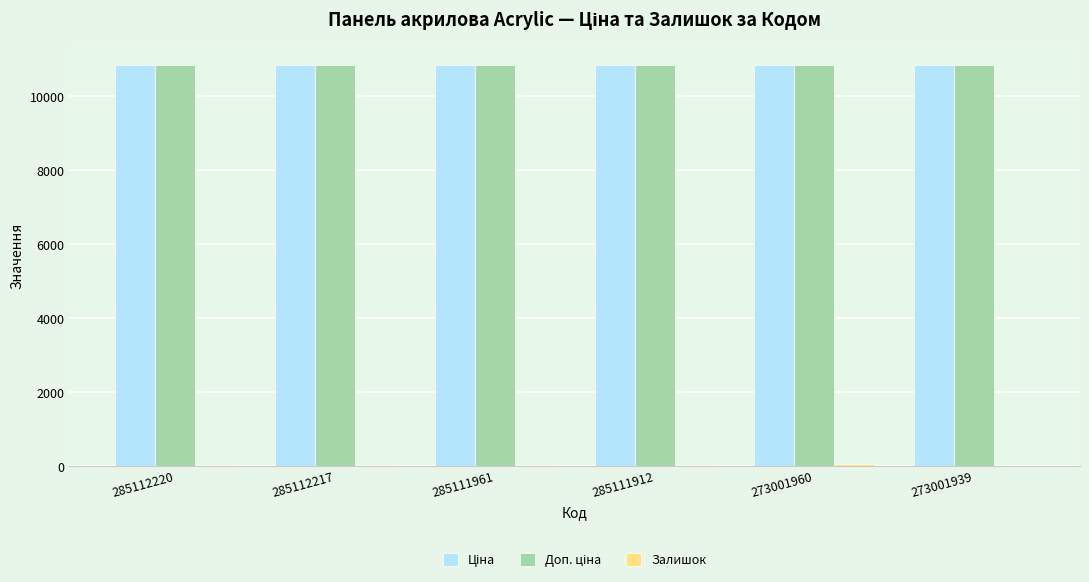

How many groups of bars are there?

6